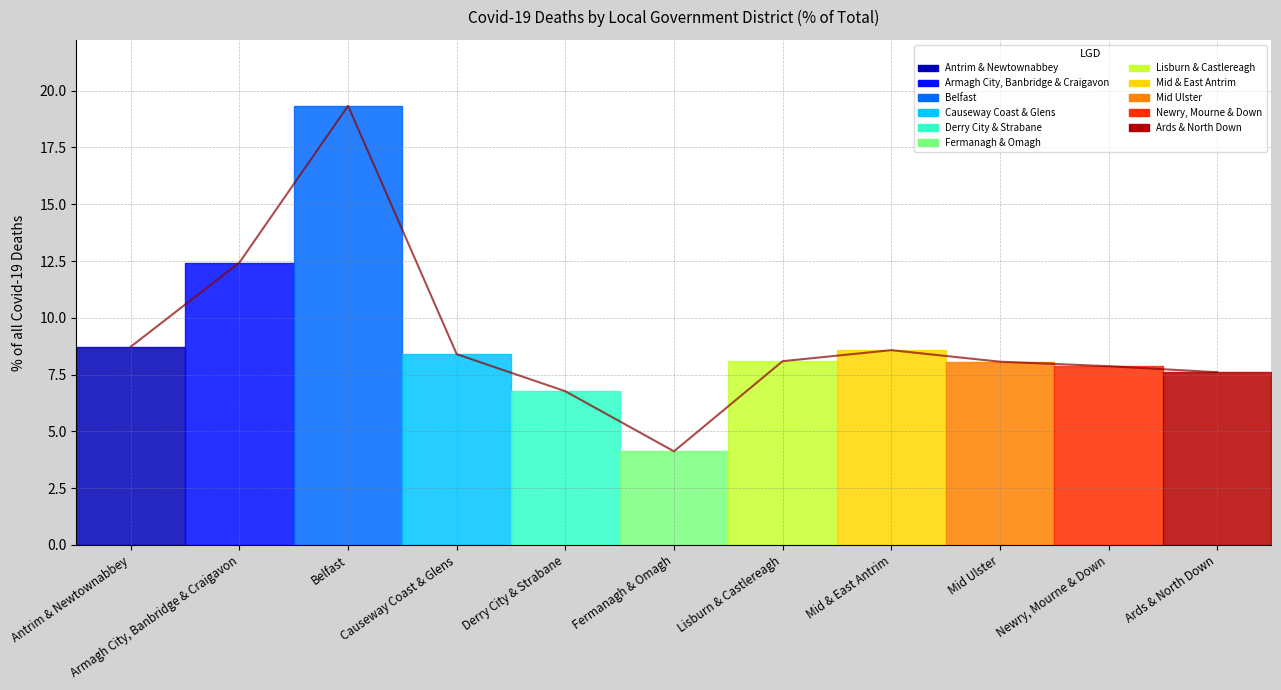

How many points are lower than both their immediate neighbors (excluding endpoints)?

1